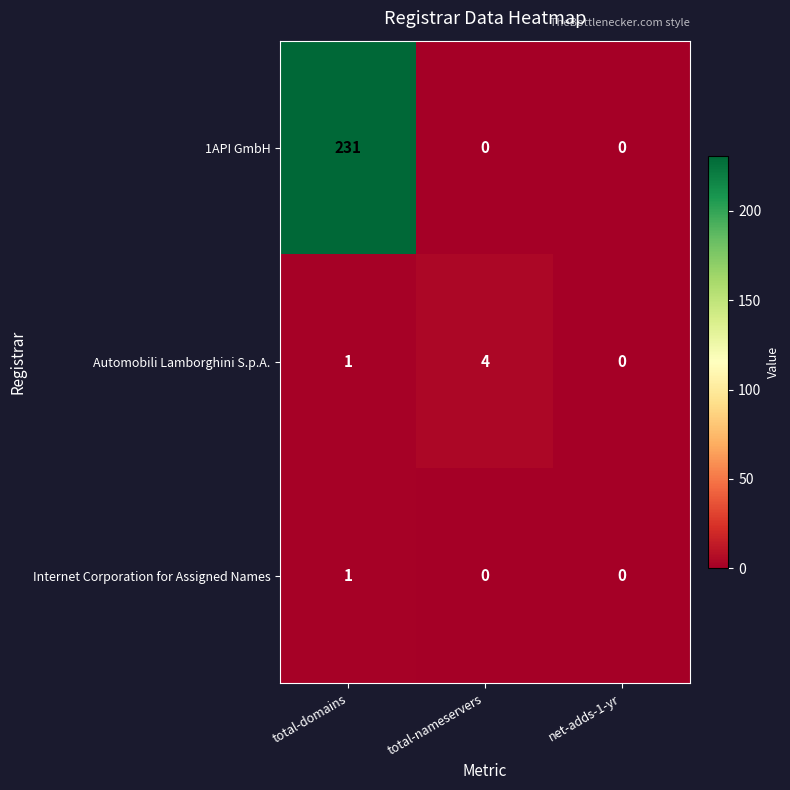

Which series has the largest range (max minus min)?

1API GmbH